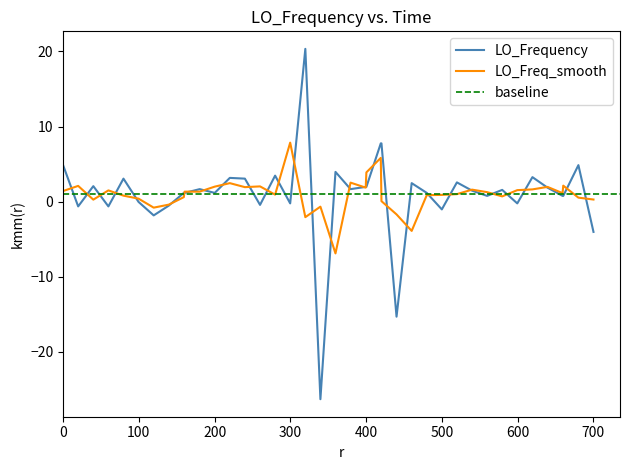

What is the minimum value for LO_Frequency?

-26.3